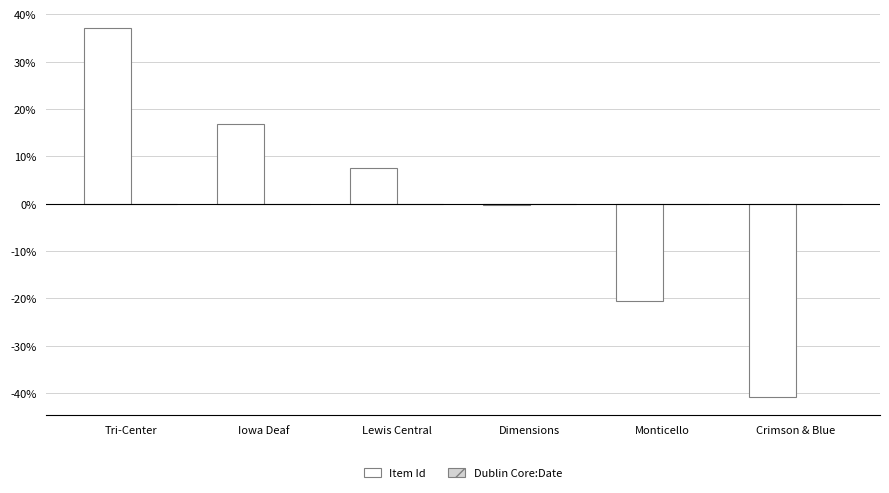

Read the value at Monticello.

-20.6